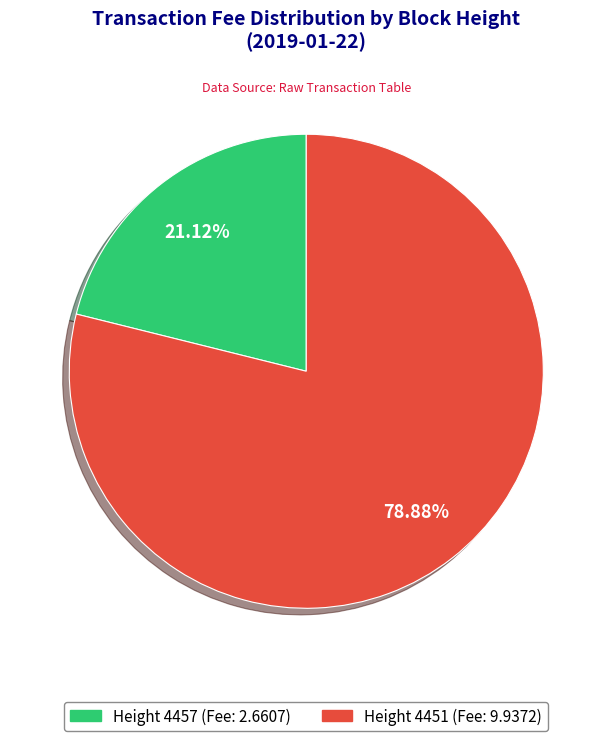

Approximately how many times larger is the value at Height 4457 compared to Height 4451?

0.3